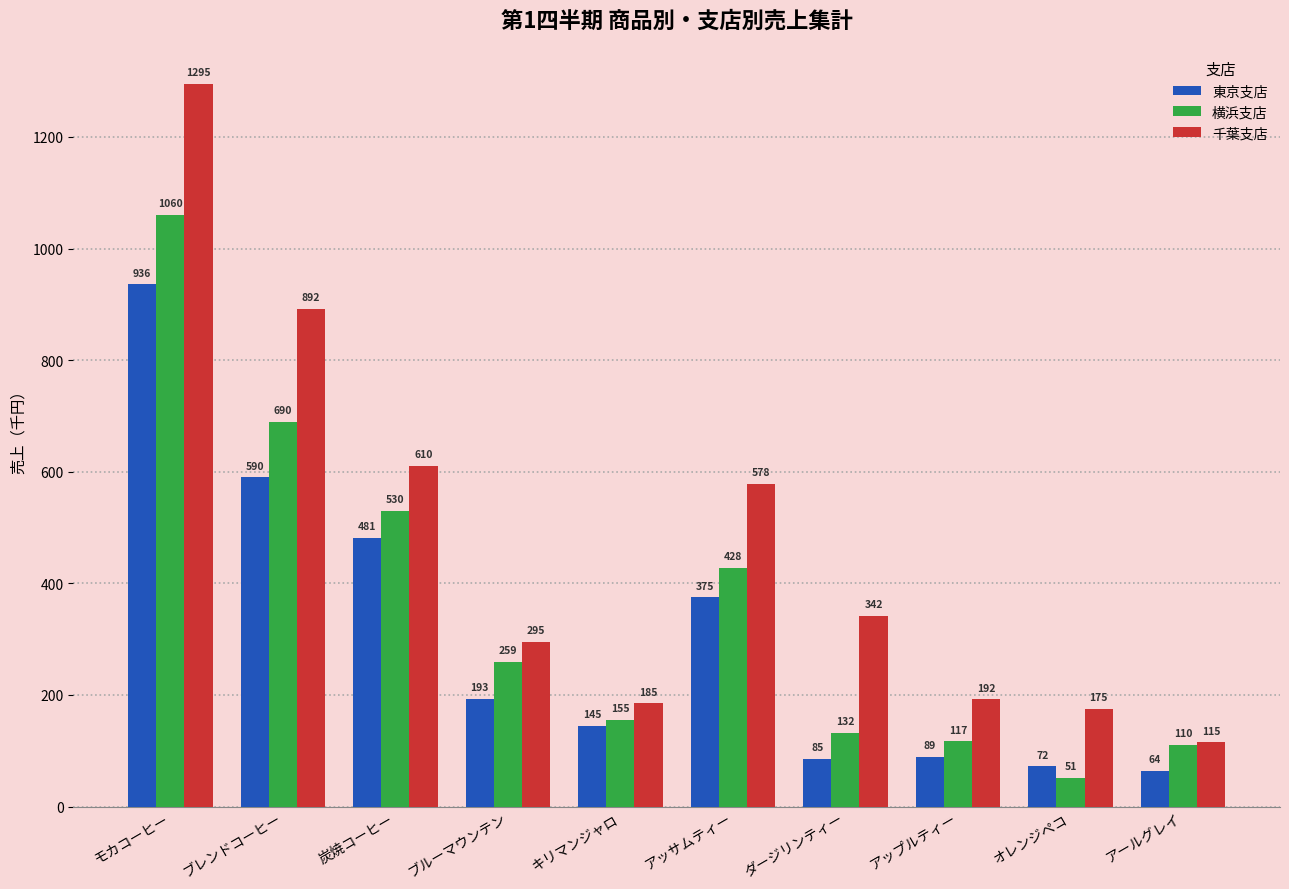

At how many categories does at least one series exceed 1197?

1